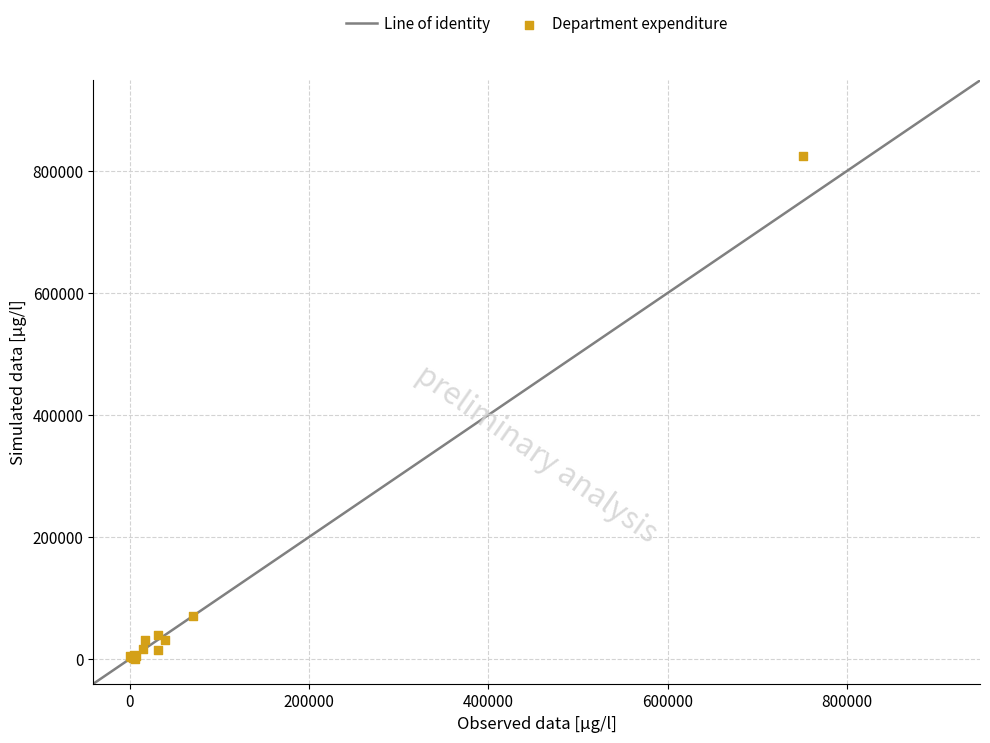

What Y value in the scatter plot is closest to 412745?

70119.5